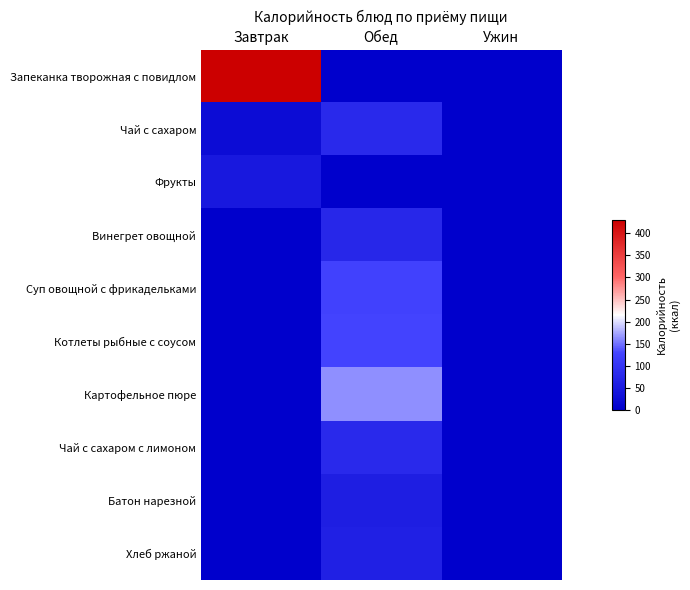

List the series in order of their peak value, lowest first.

Фрукты, Батон нарезной, Хлеб ржаной, Винегрет овощной, Чай с сахаром, Чай с сахаром с лимоном, Суп овощной с фрикадельками, Котлеты рыбные с соусом, Картофельное пюре, Запеканка творожная с повидлом